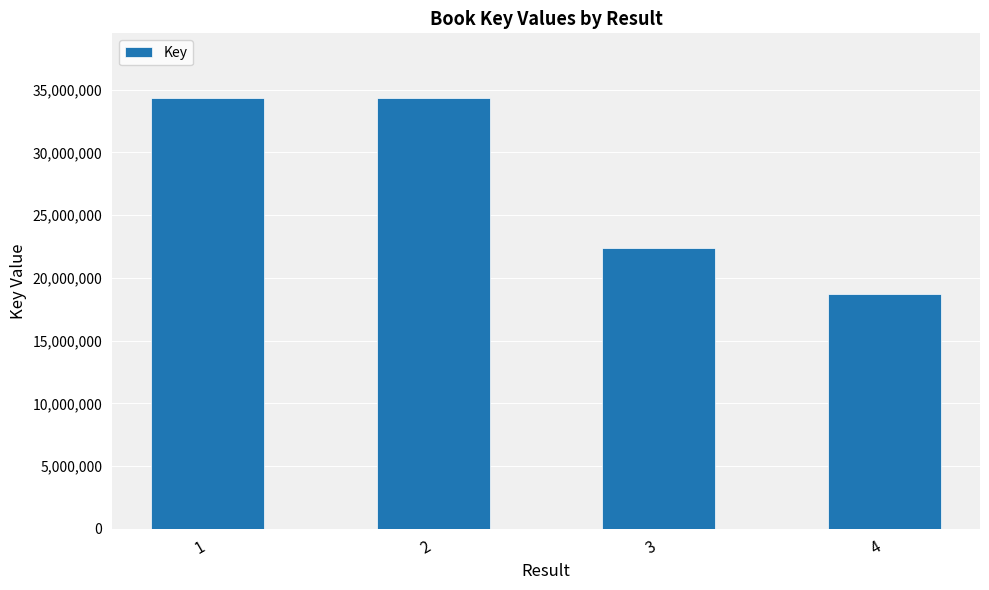

What is the sum of all values?

109779370